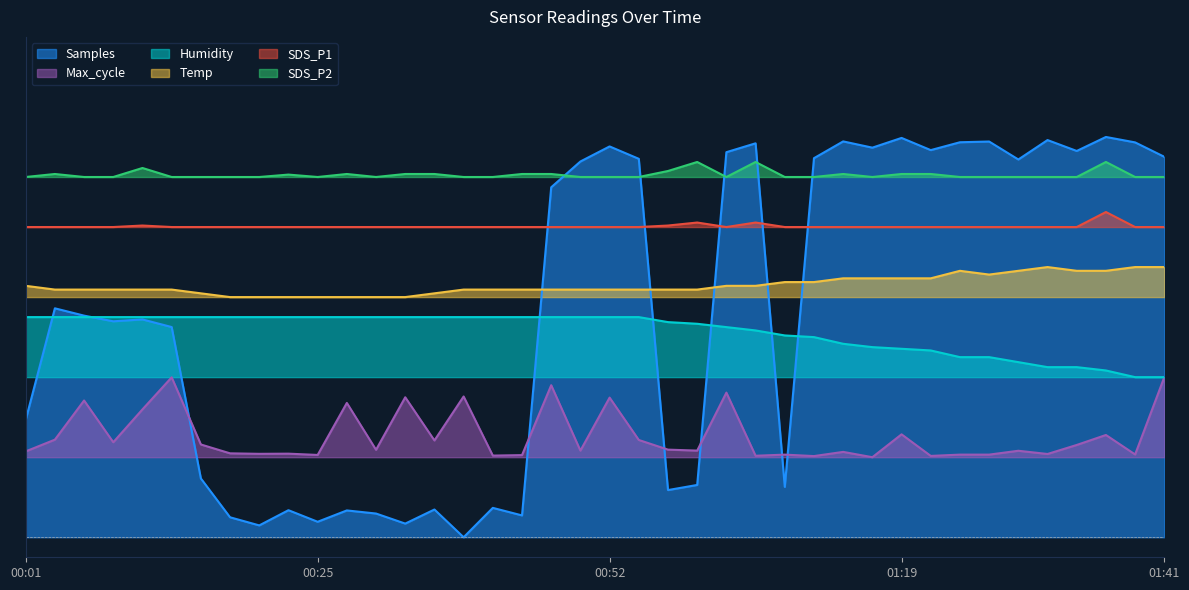

Is the value of SDS_P2 at 00:30 greater than the value of Humidity at 01:19?

Yes